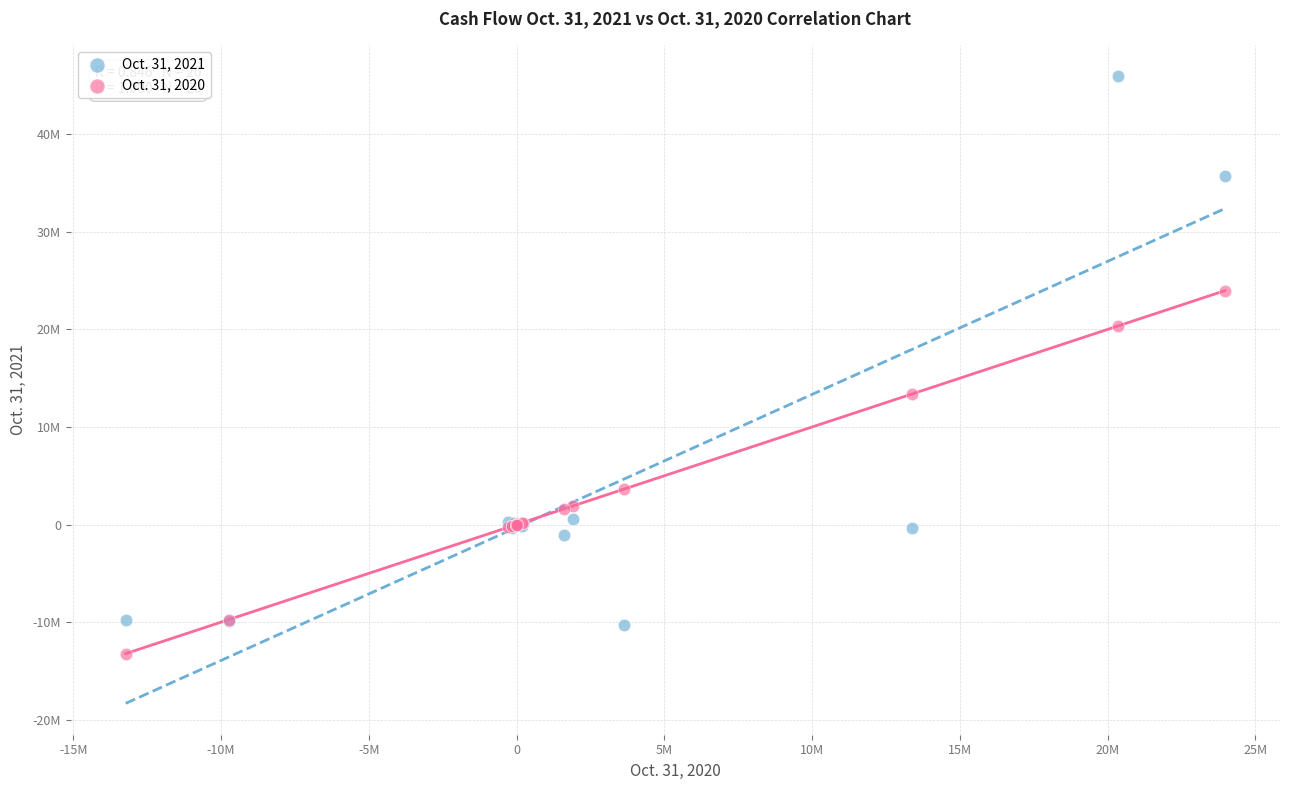

Which series reaches the minimum Y coordinate?

Oct. 31, 2020